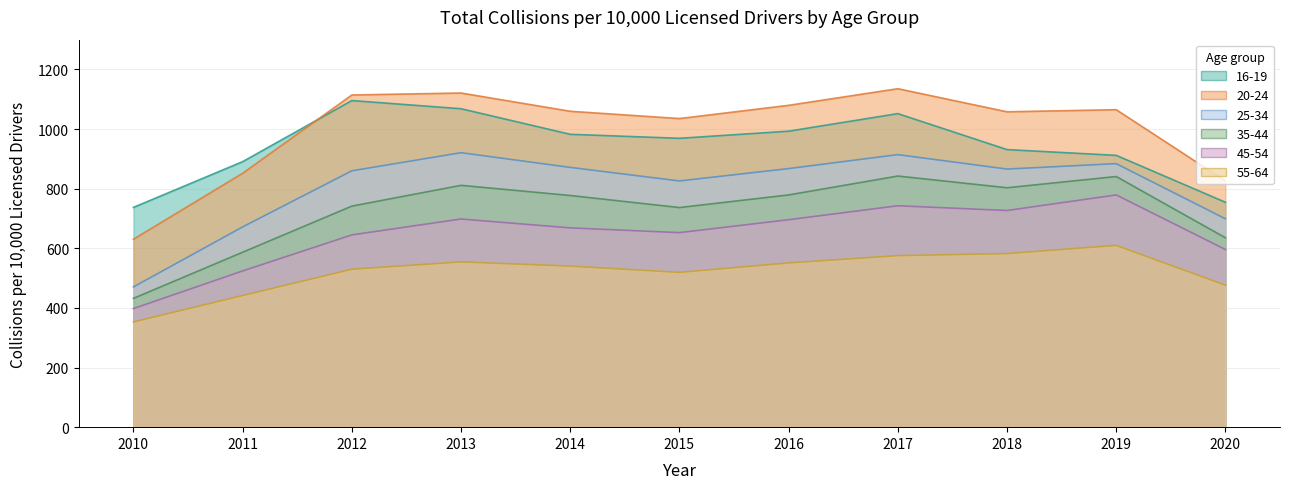

True or false: 55-64 and 20-24 intersect in this chart.

False